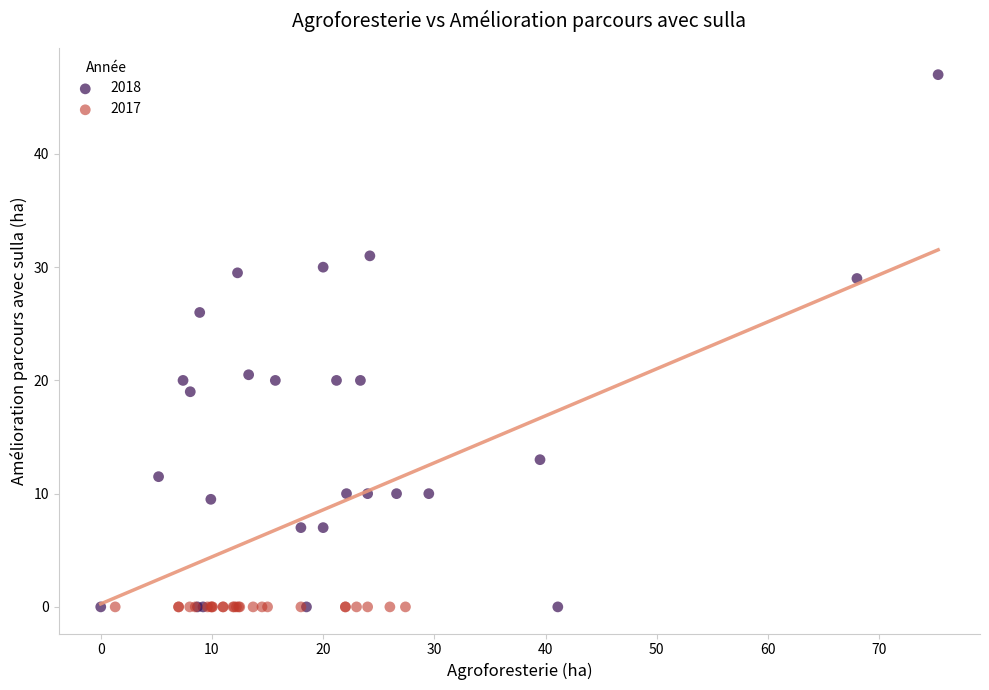

Which series reaches the maximum Y coordinate?

2018